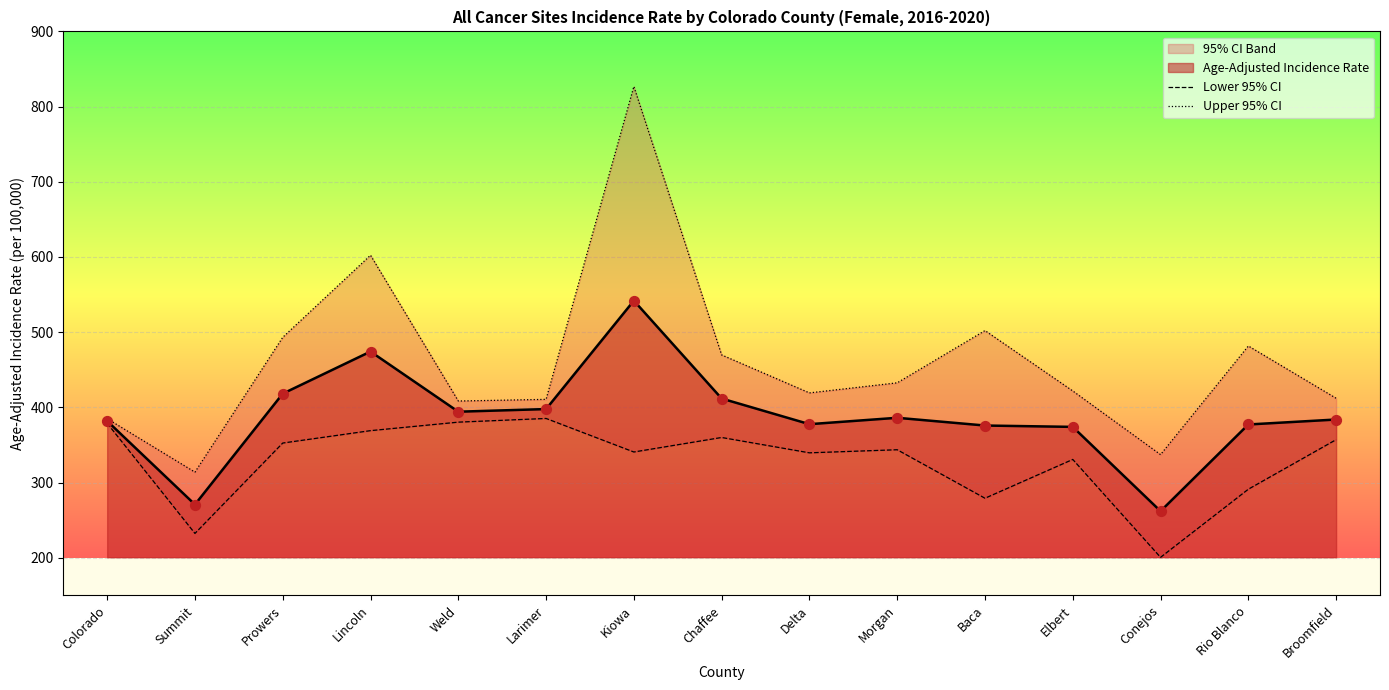

Which series has the largest Y range (max minus min)?

Upper 95% CI